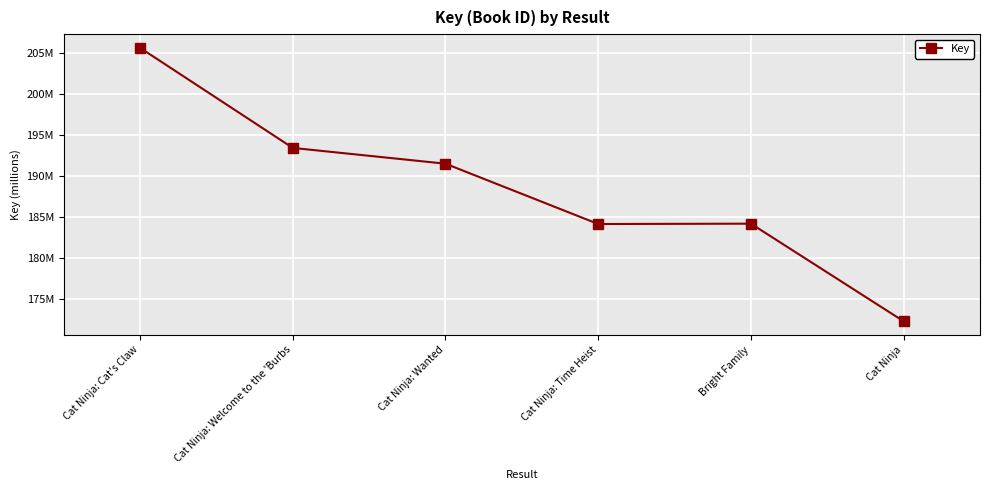

What is the change in value from Bright Family to Cat Ninja?

-11.9